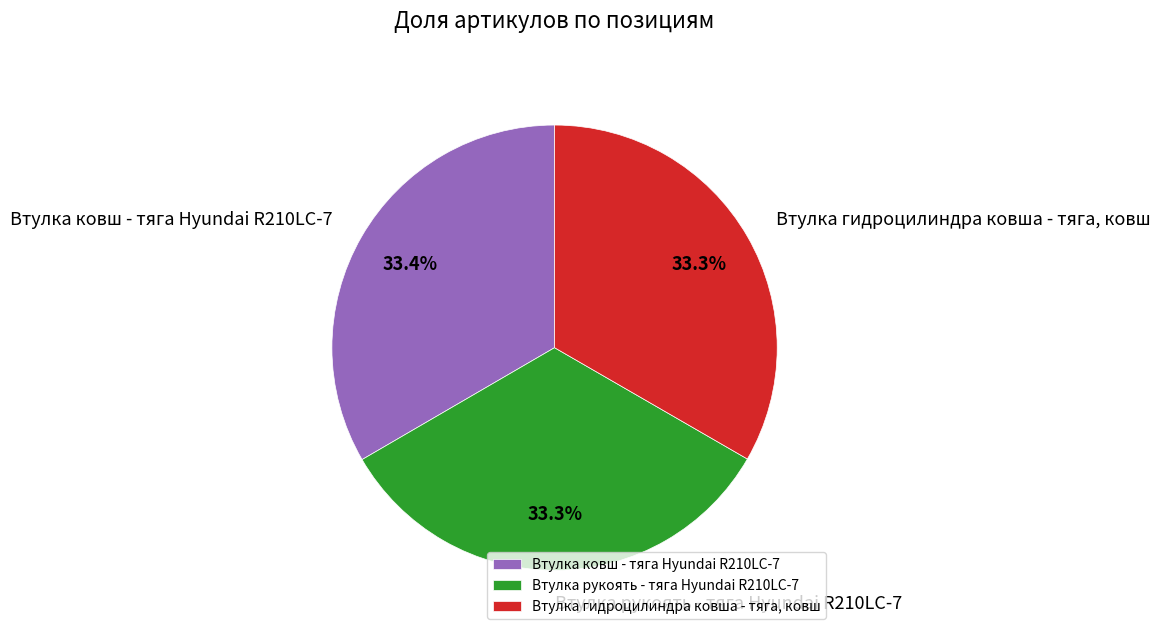

What percentage is the Втулка рукоять - тяга Hyundai R210LC-7 slice, to the nearest percent?

33%